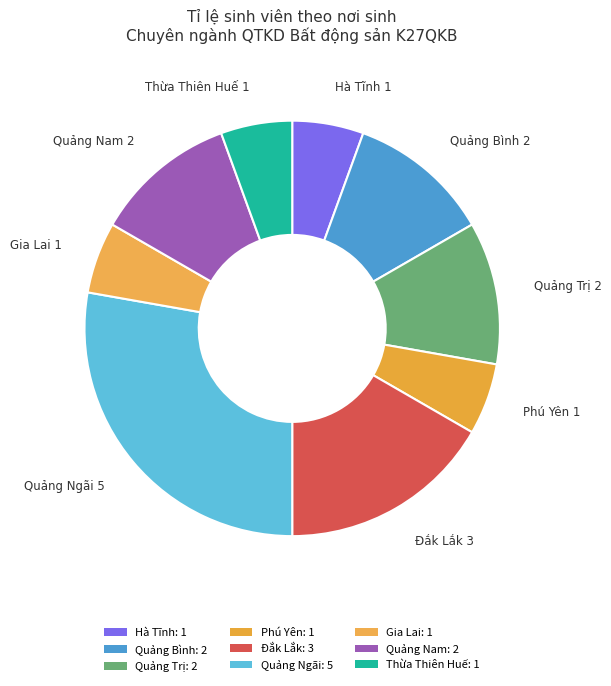

How many slices are in this pie chart?

9